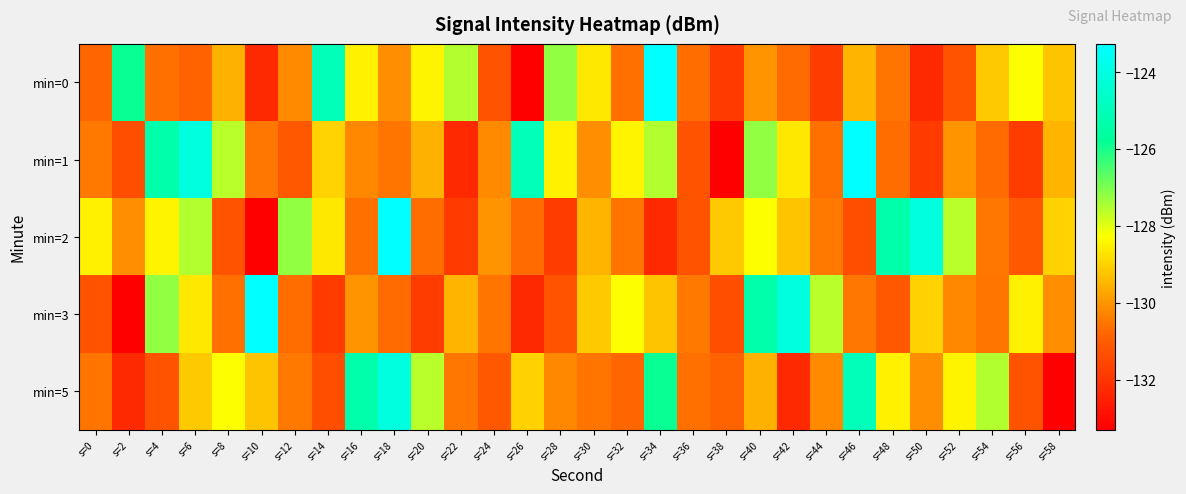

Which label corresponds to the largest value in the chart?

s=34